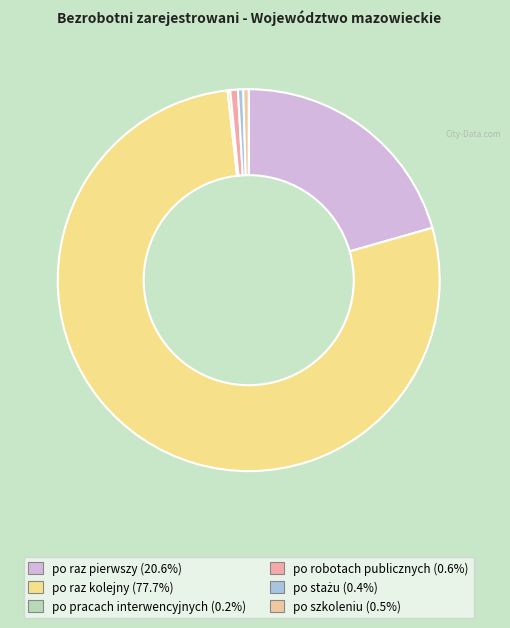

To the nearest percent, what is the average slice percentage?

17%